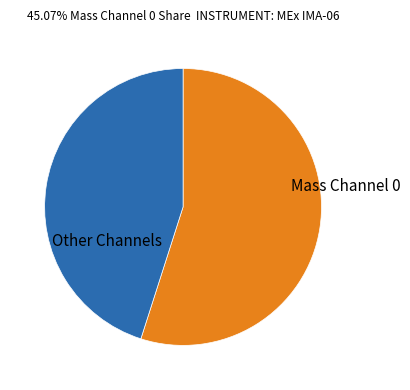

Is there any slice that represents more than half of the pie?

Yes